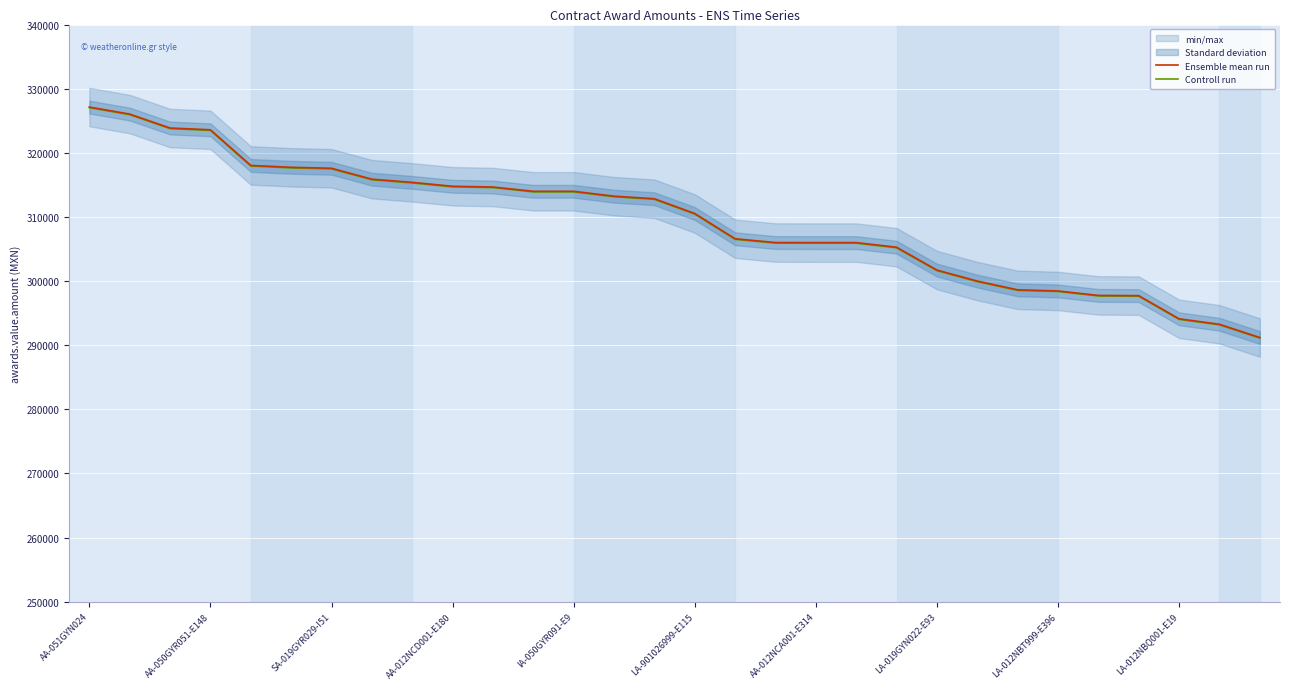

Is the value of Controll run at 28 greater than the value of Ensemble mean run at 18?

No